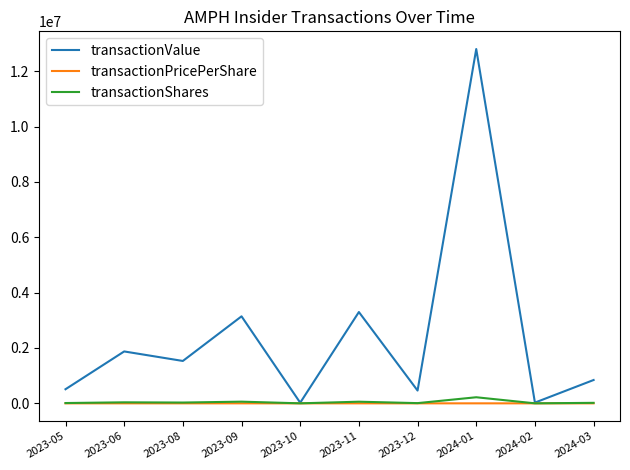

The transactionValue series shows 22890.0 at 2023-10. True or false?

True